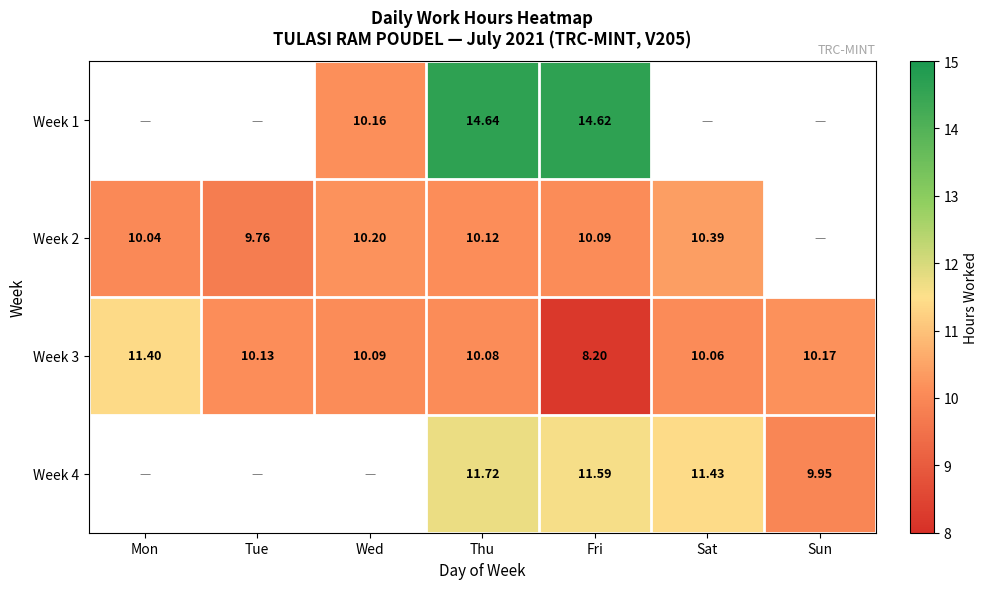

At which label does Week 3 reach its minimum?

Fri